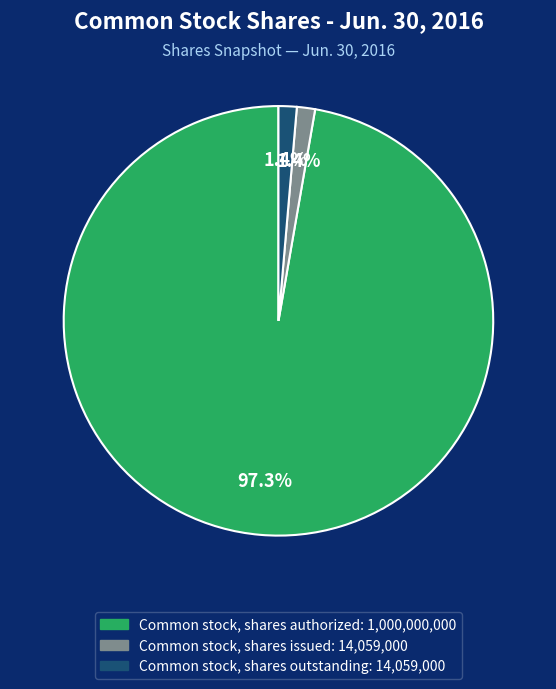

Which category has the biggest portion of the pie?

Common stock, shares authorized